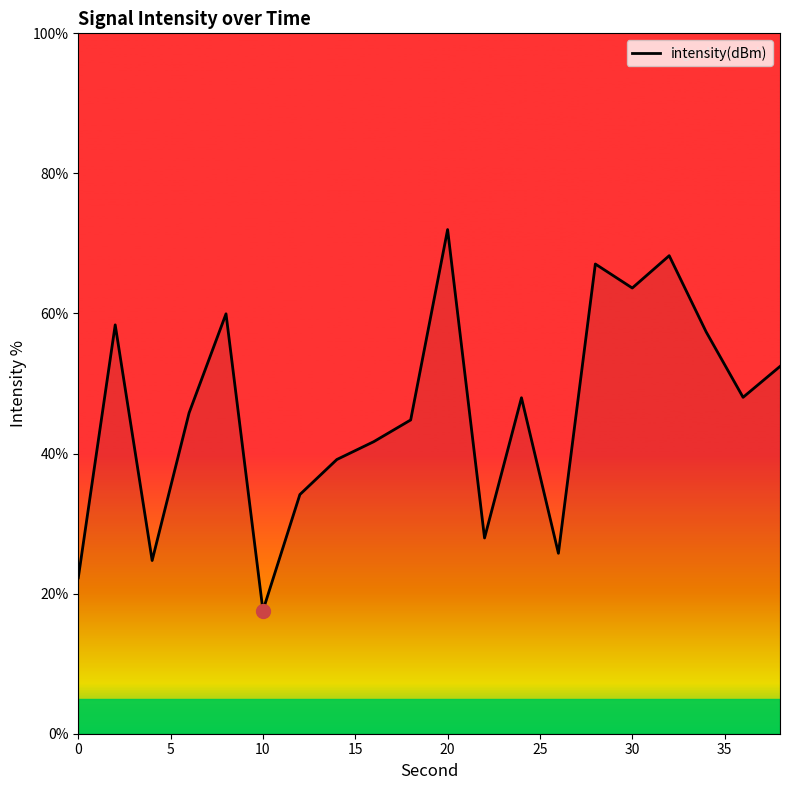

What is the maximum value shown in the chart?

72.0